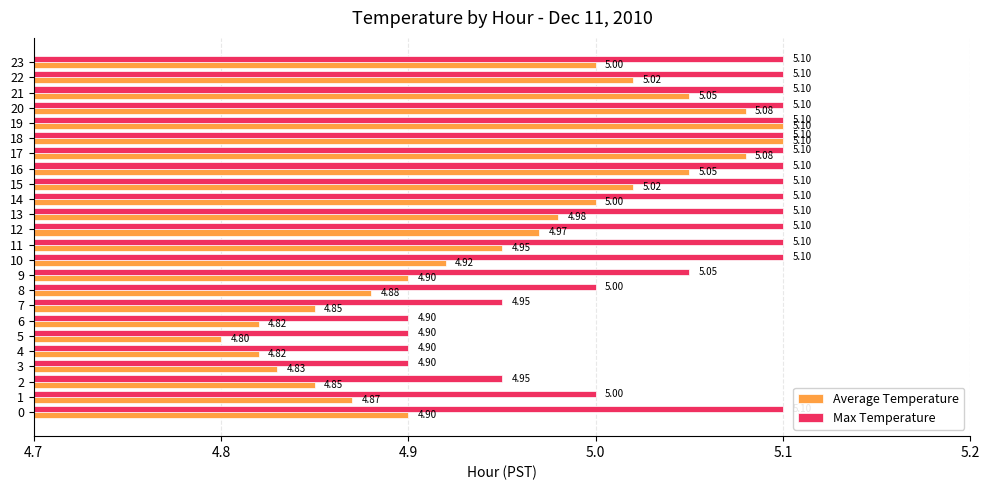

What are all the series names shown in the legend?

Average Temperature, Max Temperature